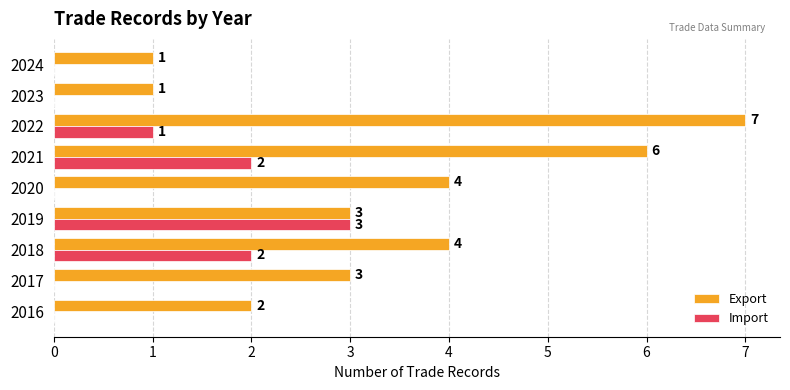

What is the sum of the Import values at 2016 and 2019?

3